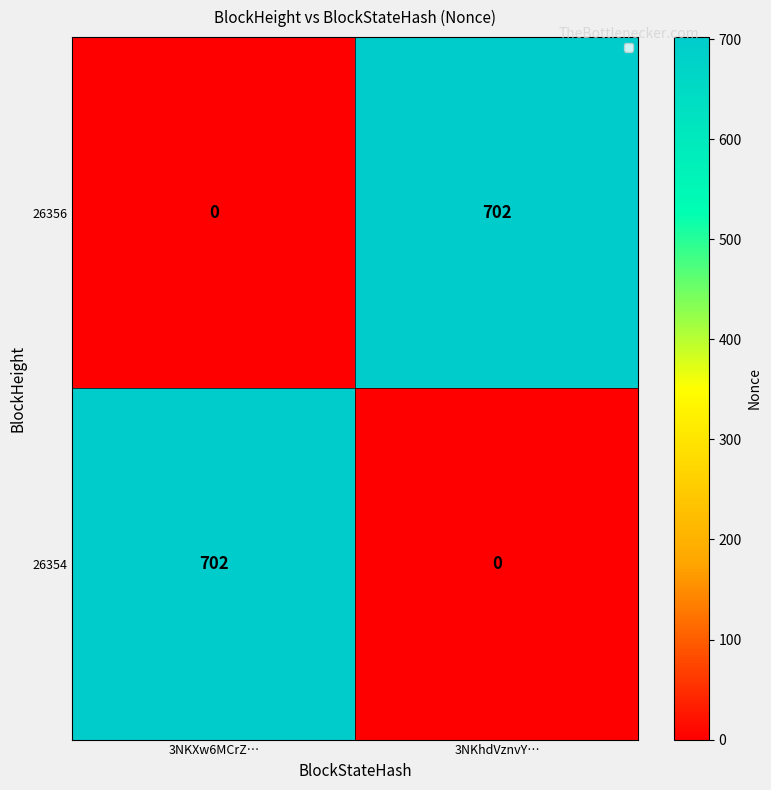

How many data points does each series have?

2